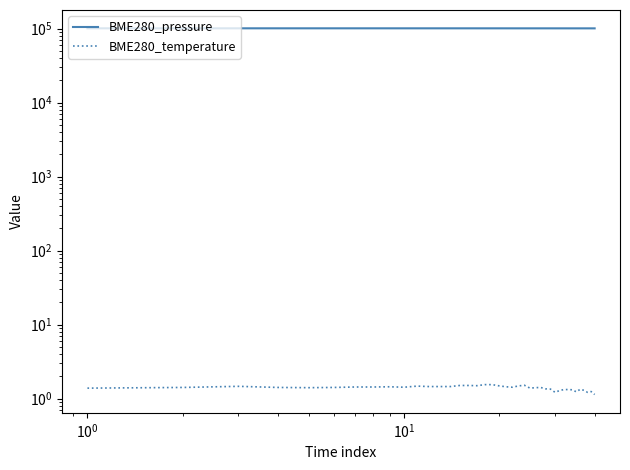

Rank the series by their maximum value, from lowest to highest.

BME280_temperature, BME280_pressure